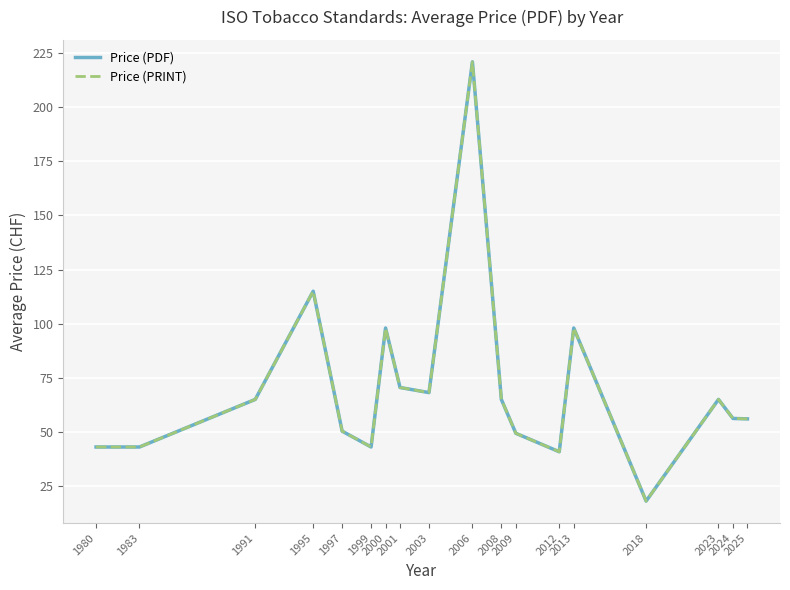

The value of Price (PDF) at 2008 is 65.0. True or false?

True